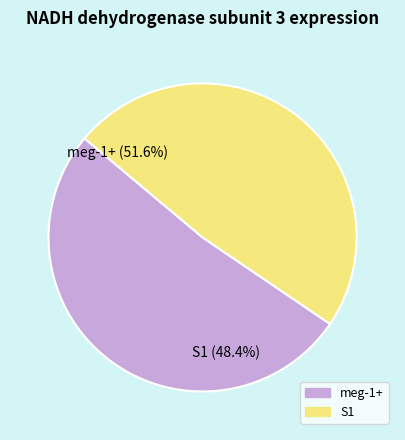

Count the number of slices in the pie.

2